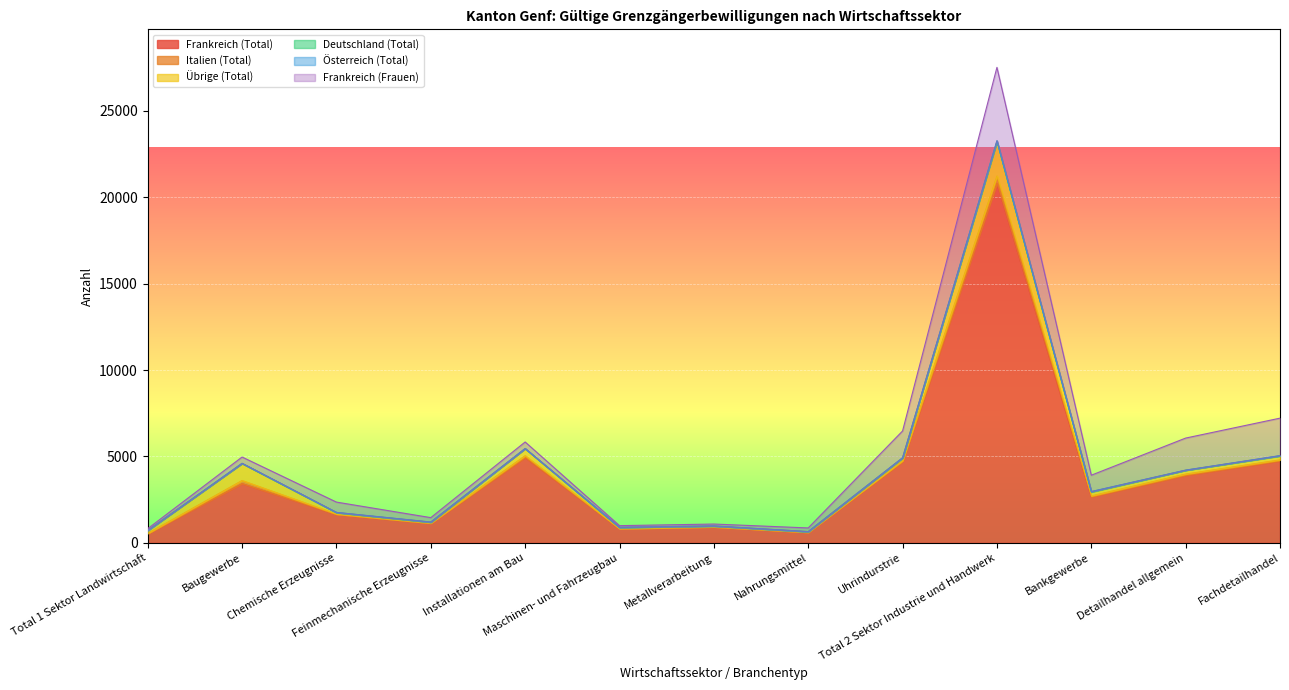

What is the sum of the Österreich (Total) values at Nahrungsmittel and Fachdetailhandel?

4